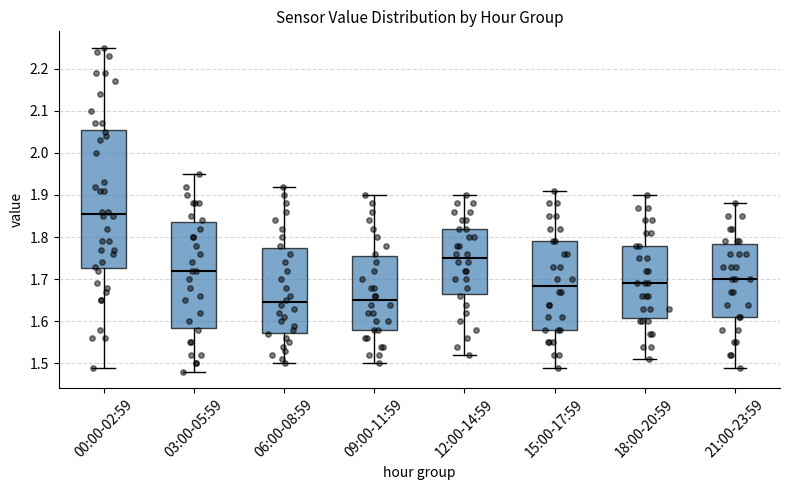

Where does the upper whisker of the box for 18:00-20:59 end on the y-axis? The values are not printed on the chart, so give them approximately, as read against the axis.

1.90